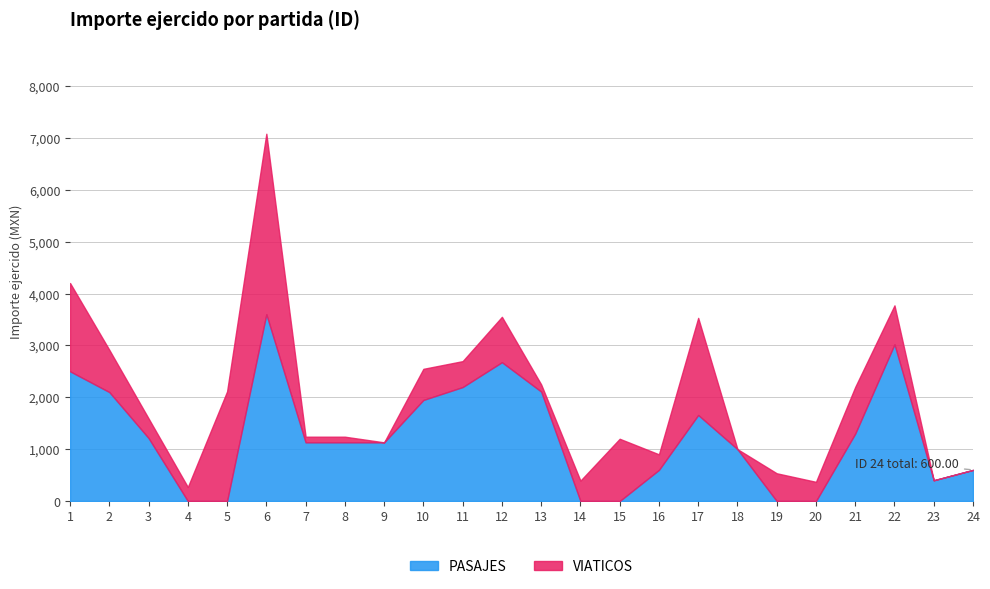

Count the number of categories in the chart.

24